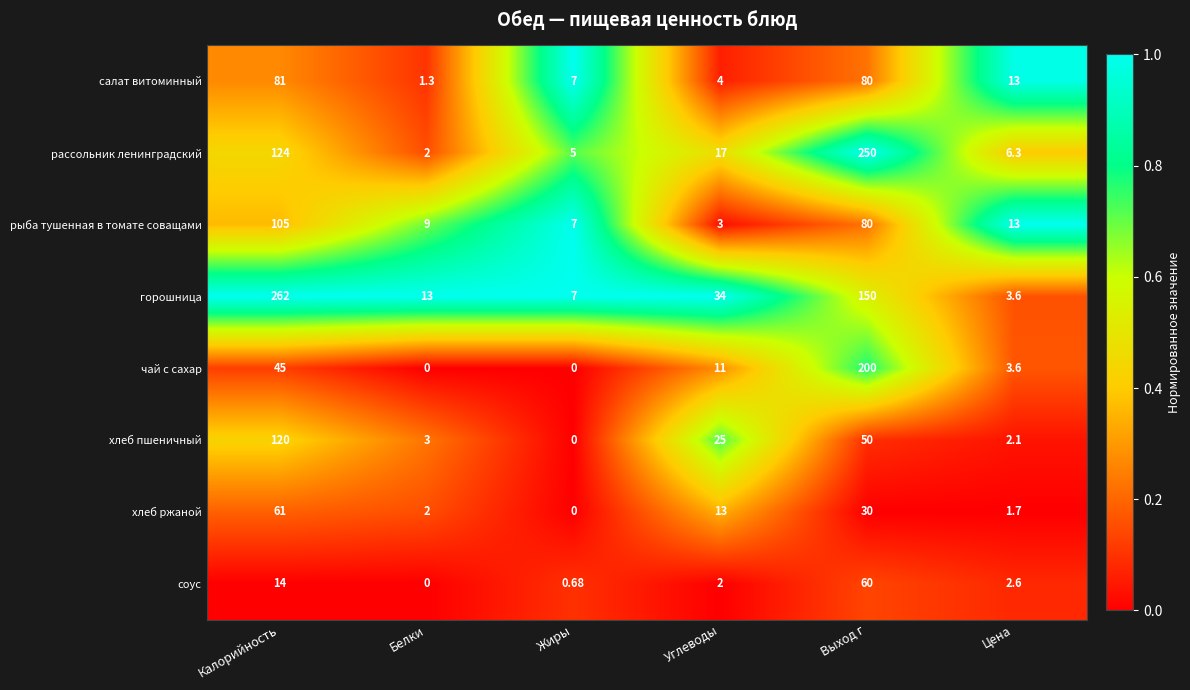

Count the number of categories in the chart.

6